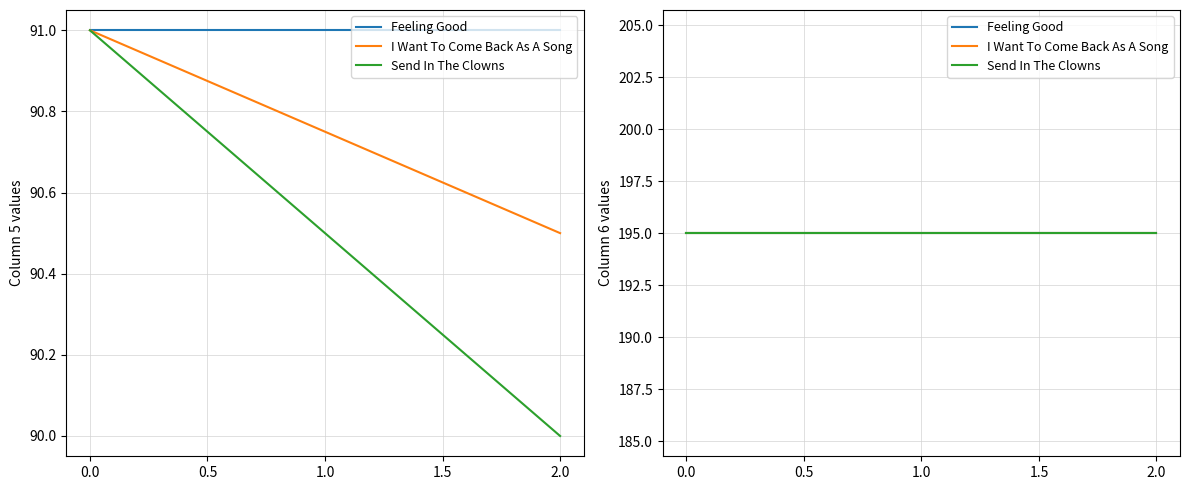

Is this an area chart (filled region under the line)?

No